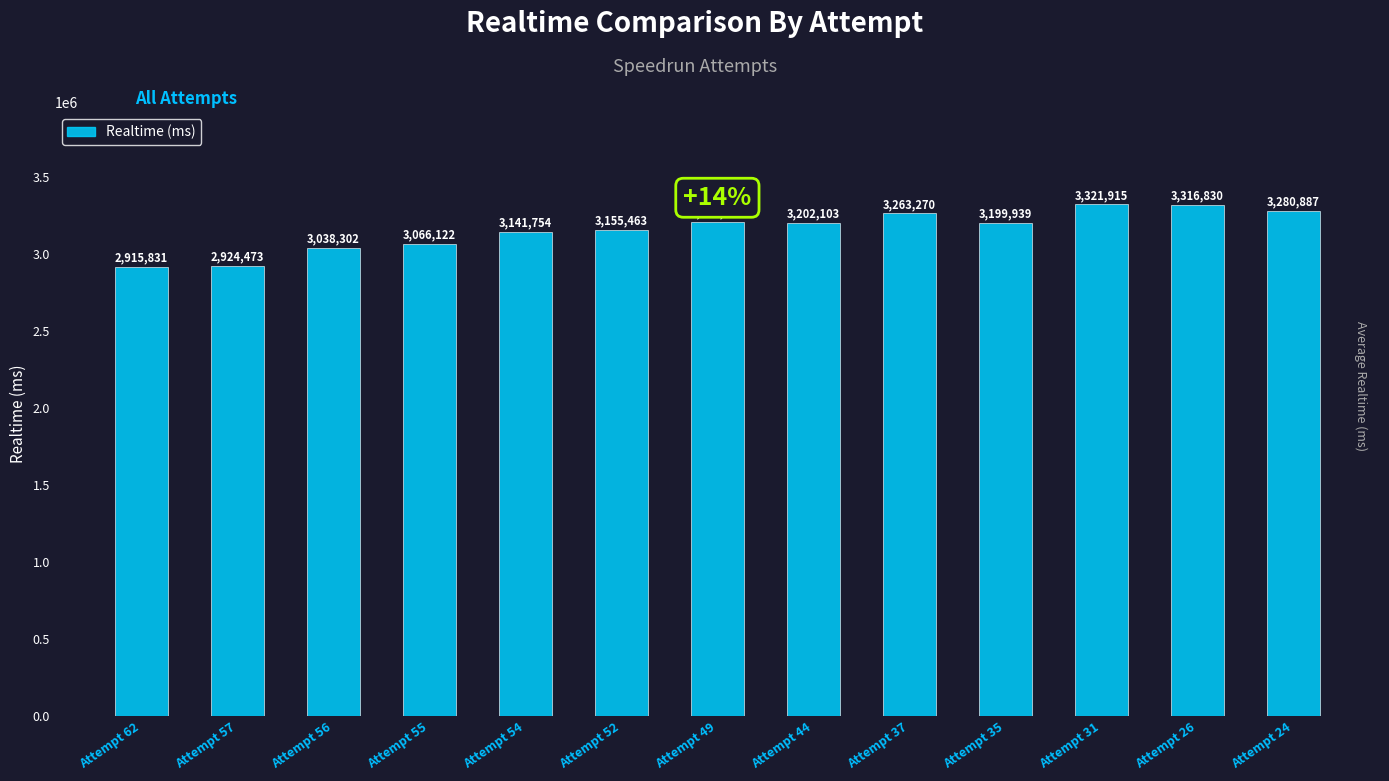

Where is the data nearest to the value 3118873?

Attempt 54